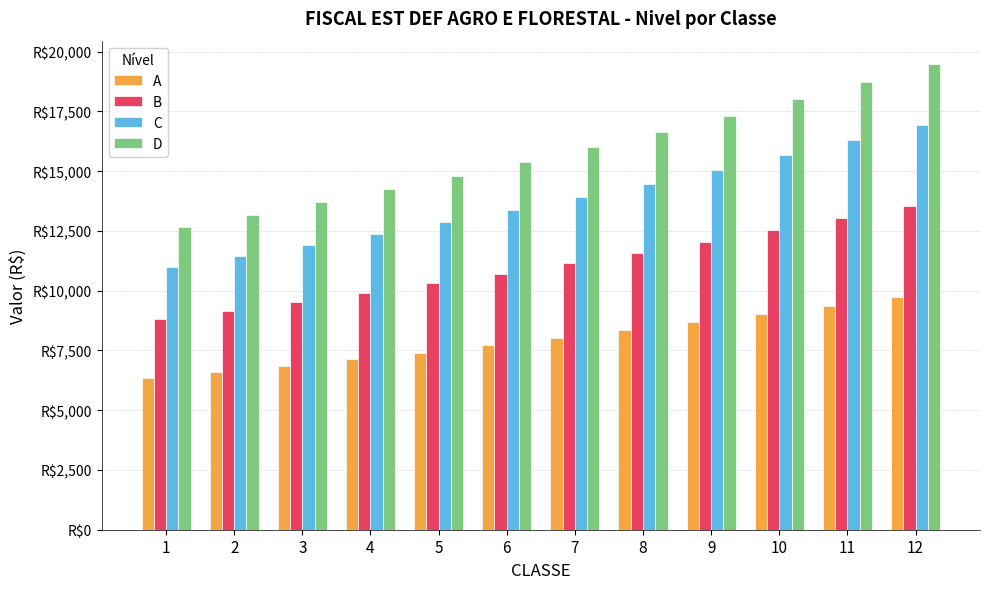

True or false: D has a value of 5919.0 at 3.

False